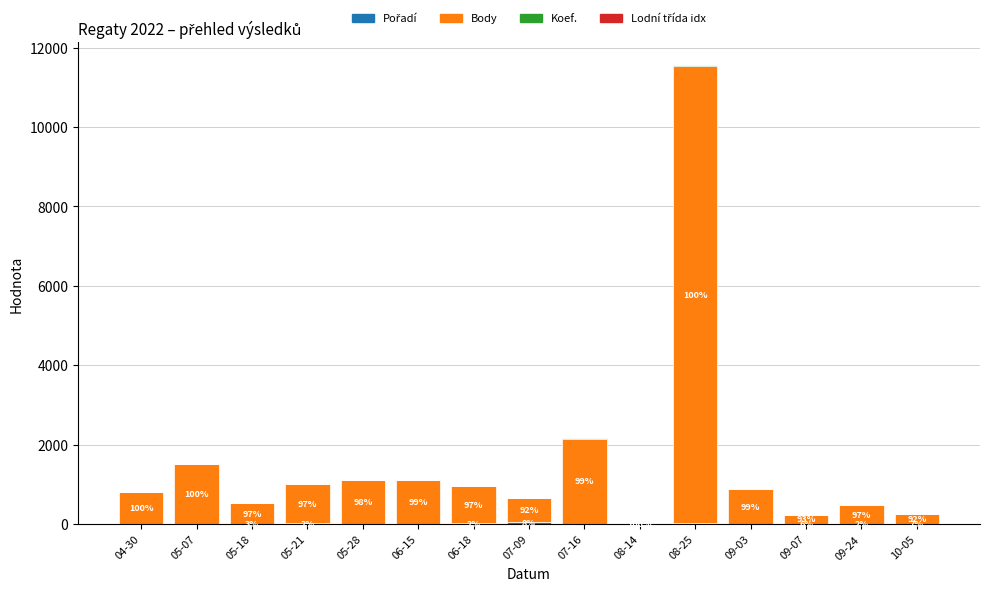

At which category is the sum across all series the highest?

08-25